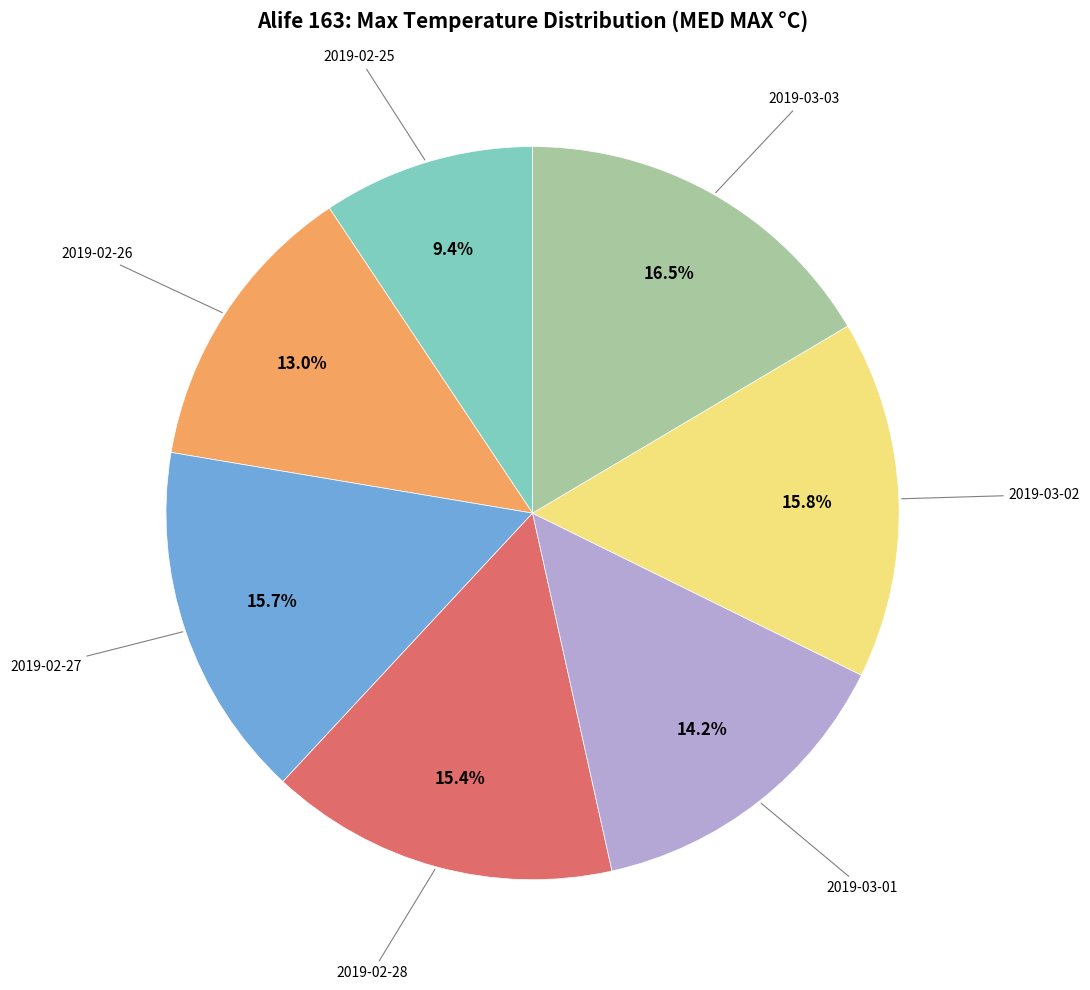

Is there a majority slice in this chart?

No